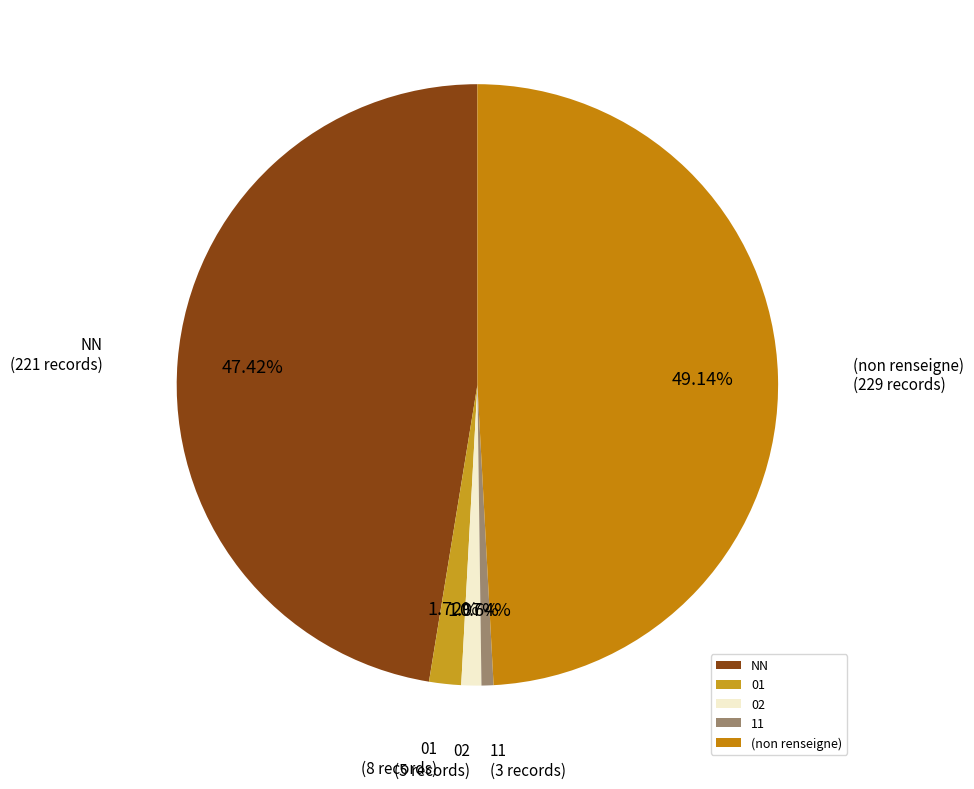

To the nearest percent, what percentage of the pie is 11?

1%